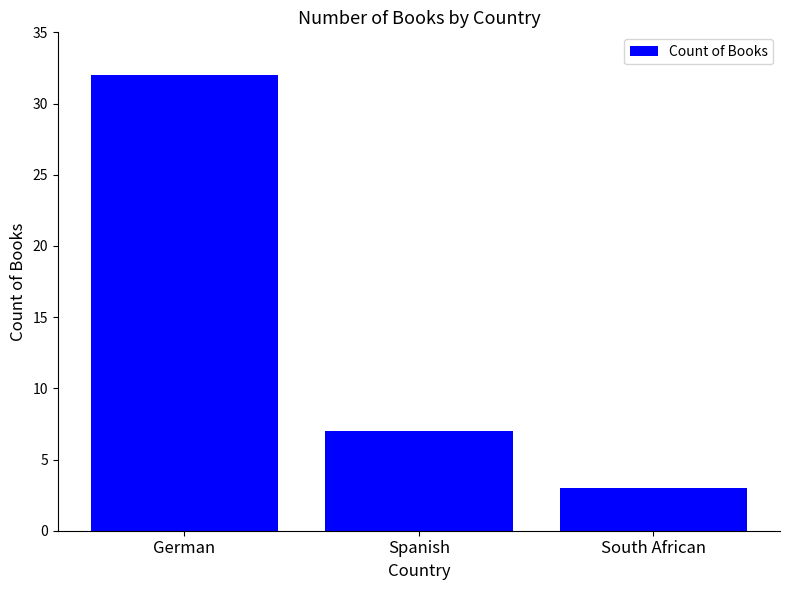

Is it true that the value at German is 32?

True